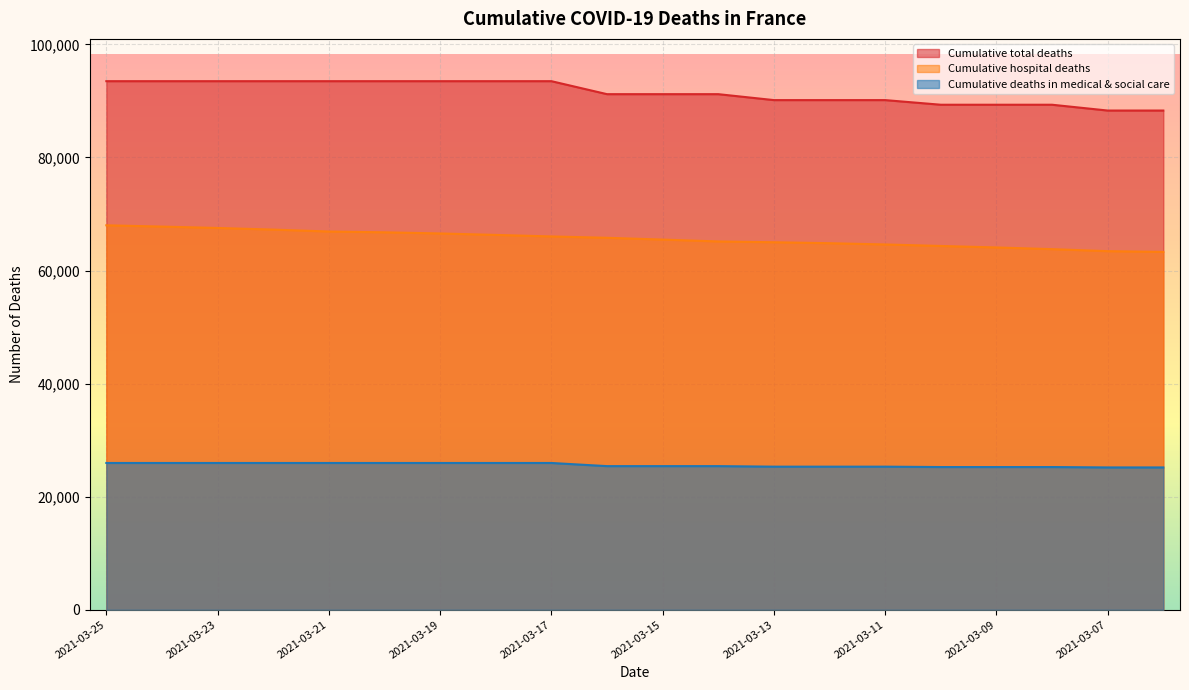

Which series has the largest total across all categories?

Cumulative total deaths